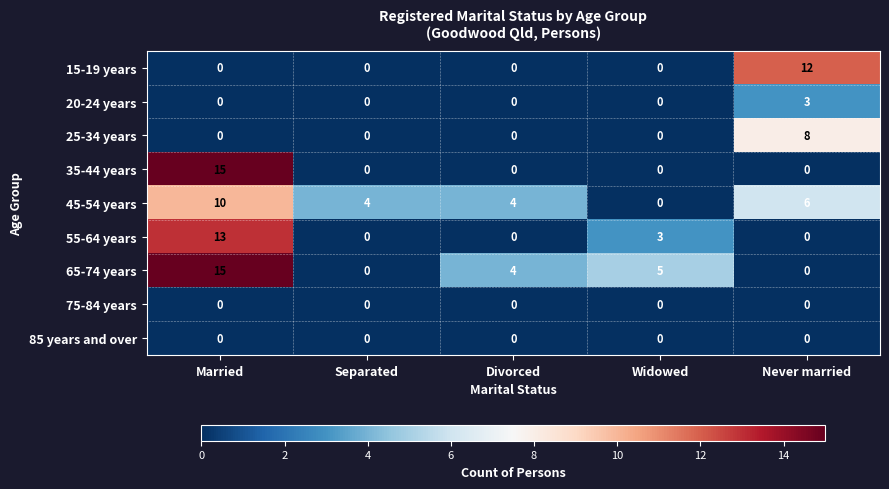

What is the greatest value displayed?

15